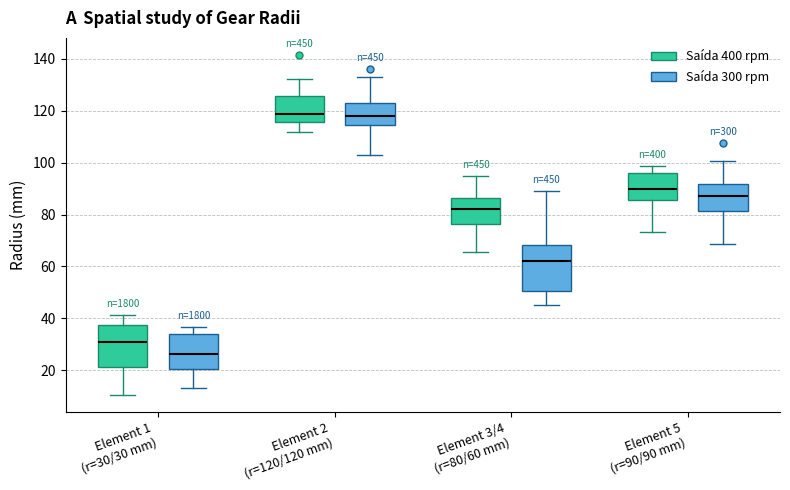

Where does the lower whisker of the box for Element 3/4 (r=80/60 mm) (Saída 400 rpm) end on the y-axis? The values are not printed on the chart, so give them approximately, as read against the axis.

66